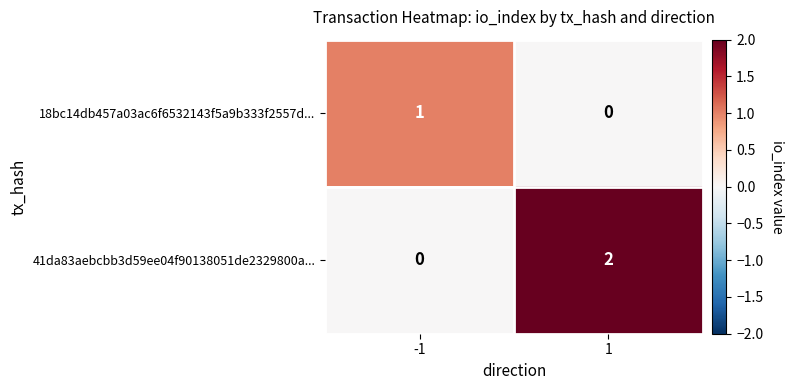

Which series has the largest total across all categories?

41da83aebcbb3d59ee04f90138051de2329800a...